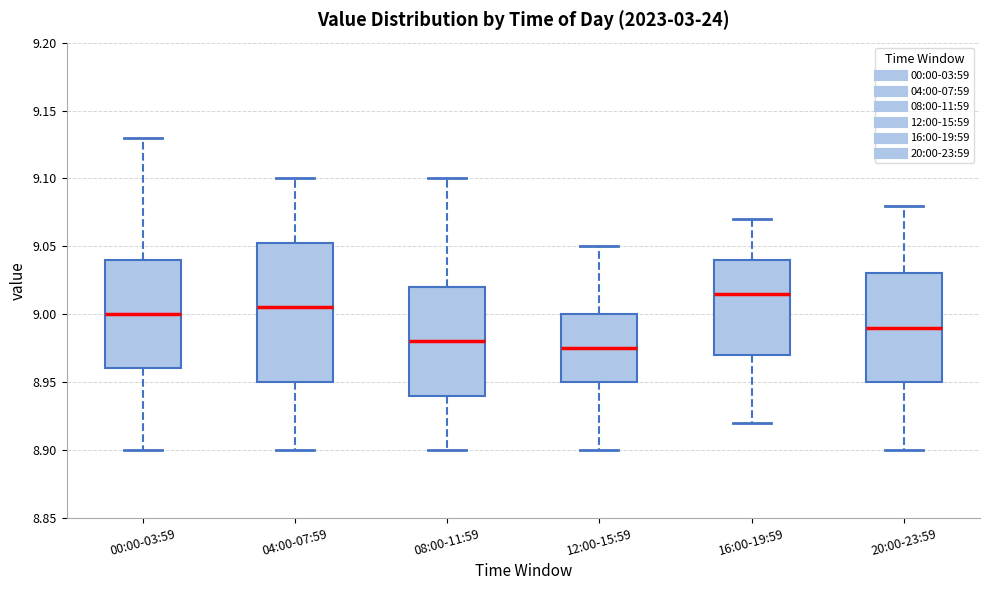

Reading left to right, read every box against the y-axis: the position of its median line, the range the box covers, and the ends of its whiskers. The values are not printed on the chart, so give them approximately, as read against the axis.

00:00-03:59: median 9.000, box 8.960 to 9.040, whiskers 8.900 to 9.130
04:00-07:59: median 9.005, box 8.950 to 9.055, whiskers 8.900 to 9.100
08:00-11:59: median 8.980, box 8.940 to 9.020, whiskers 8.900 to 9.100
12:00-15:59: median 8.975, box 8.950 to 9.000, whiskers 8.900 to 9.050
16:00-19:59: median 9.015, box 8.970 to 9.040, whiskers 8.920 to 9.070
20:00-23:59: median 8.990, box 8.950 to 9.030, whiskers 8.900 to 9.080